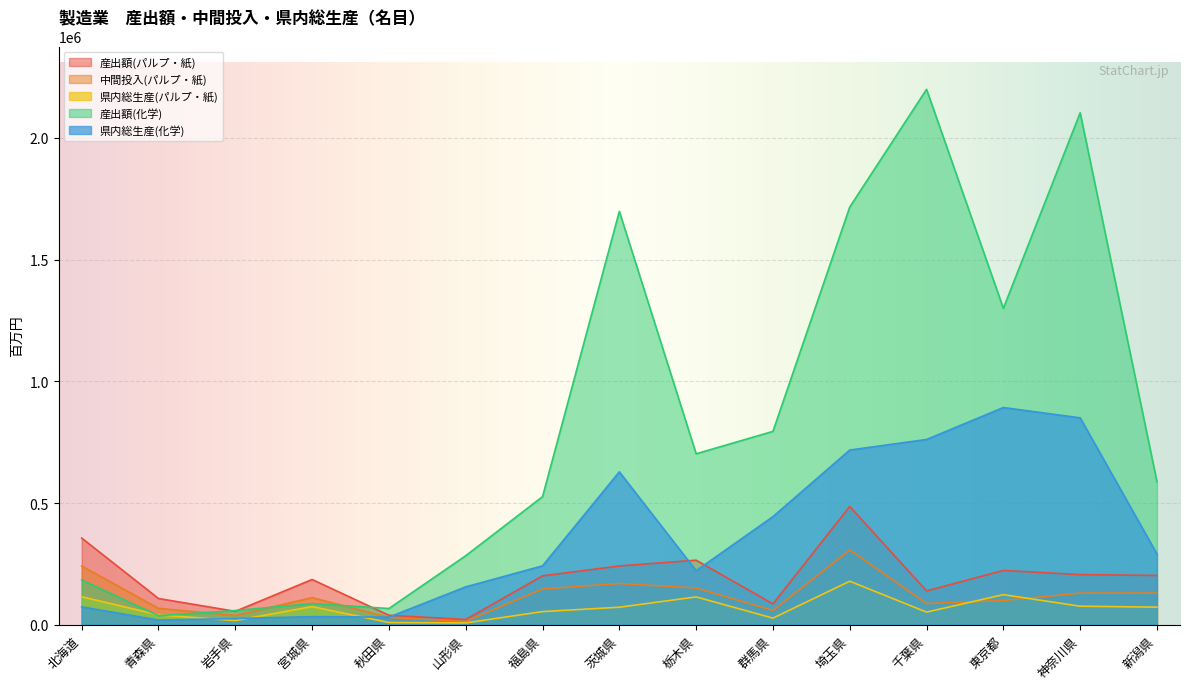

Is it true that 県内総生産(パルプ・紙) equals 40387 at 青森県?

True